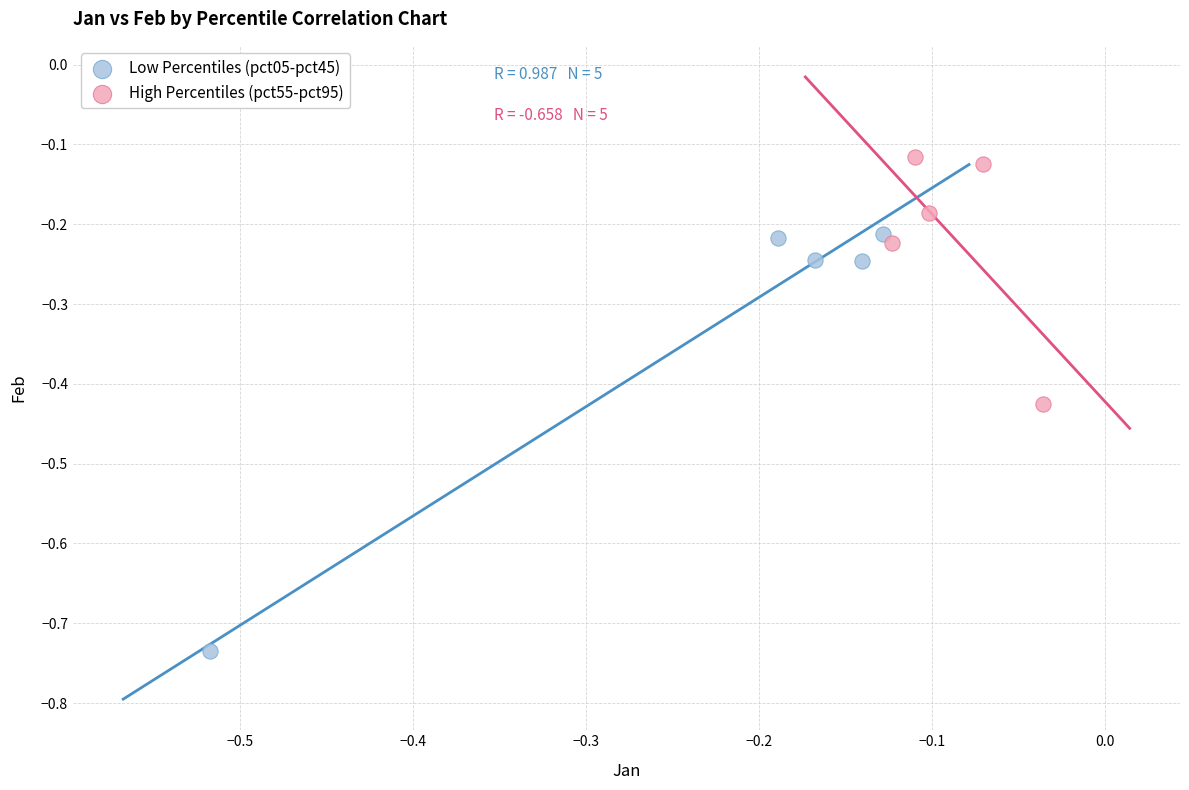

What are all the series names shown in the legend?

Low Percentiles (pct05-pct45), High Percentiles (pct55-pct95)